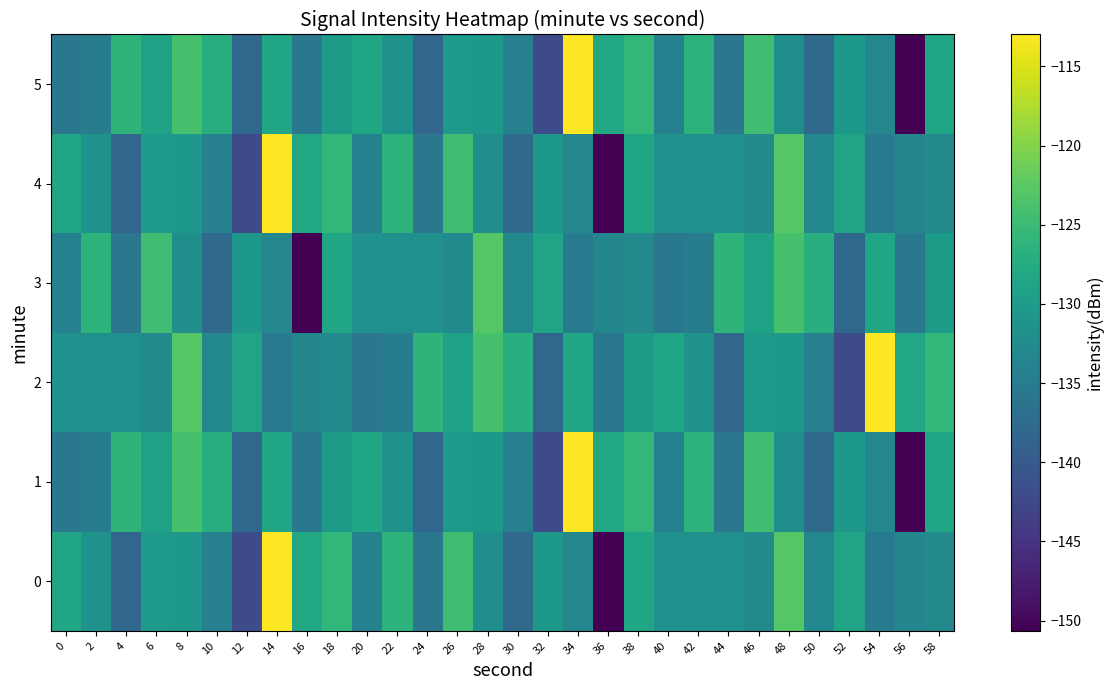

Reading right to left, transcribe all the data shown in this chart.

0: 58=-133.0	56=-133.4	54=-135.3	52=-128.6	50=-133.0	48=-122.9	46=-132.7	44=-131.5	42=-131.7	40=-131.6	38=-128.5	36=-150.6	34=-133.2	32=-130.6	30=-137.7	28=-131.9	26=-124.5	24=-135.7	22=-126.3	20=-134.1	18=-125.7	16=-128.3	14=-113.0	12=-142.1	10=-134.2	8=-130.6	6=-130.4	4=-138.2	2=-131.3	0=-128.4
1: 58=-128.5	56=-150.6	54=-133.2	52=-130.6	50=-137.7	48=-131.9	46=-124.5	44=-135.7	42=-126.3	40=-134.1	38=-125.7	36=-128.3	34=-113.0	32=-142.1	30=-134.2	28=-130.6	26=-130.4	24=-138.2	22=-131.3	20=-128.4	18=-130.1	16=-135.6	14=-128.5	12=-137.9	10=-126.9	8=-124.0	6=-128.9	4=-126.2	2=-134.8	0=-135.6
2: 58=-125.7	56=-128.3	54=-113.0	52=-142.1	50=-134.2	48=-130.6	46=-130.4	44=-138.2	42=-131.3	40=-128.4	38=-130.1	36=-135.6	34=-128.5	32=-137.9	30=-126.9	28=-124.0	26=-128.9	24=-126.2	22=-134.8	20=-135.6	18=-133.0	16=-133.4	14=-135.3	12=-128.6	10=-133.0	8=-122.9	6=-132.7	4=-131.5	2=-131.7	0=-131.6
3: 58=-130.1	56=-135.6	54=-128.5	52=-137.9	50=-126.9	48=-124.0	46=-128.9	44=-126.2	42=-134.8	40=-135.6	38=-133.0	36=-133.4	34=-135.3	32=-128.6	30=-133.0	28=-122.9	26=-132.7	24=-131.5	22=-131.7	20=-131.6	18=-128.5	16=-150.6	14=-133.2	12=-130.6	10=-137.7	8=-131.9	6=-124.5	4=-135.7	2=-126.3	0=-134.1
4: 58=-133.0	56=-133.4	54=-135.3	52=-128.6	50=-133.0	48=-122.9	46=-132.7	44=-131.5	42=-131.7	40=-131.6	38=-128.5	36=-150.6	34=-133.2	32=-130.6	30=-137.7	28=-131.9	26=-124.5	24=-135.7	22=-126.3	20=-134.1	18=-125.7	16=-128.3	14=-113.0	12=-142.1	10=-134.2	8=-130.6	6=-130.4	4=-138.2	2=-131.3	0=-128.4
5: 58=-128.5	56=-150.6	54=-133.2	52=-130.6	50=-137.7	48=-131.9	46=-124.5	44=-135.7	42=-126.3	40=-134.1	38=-125.7	36=-128.3	34=-113.0	32=-142.1	30=-134.2	28=-130.6	26=-130.4	24=-138.2	22=-131.3	20=-128.4	18=-130.1	16=-135.6	14=-128.5	12=-137.9	10=-126.9	8=-124.0	6=-128.9	4=-126.2	2=-134.8	0=-135.6